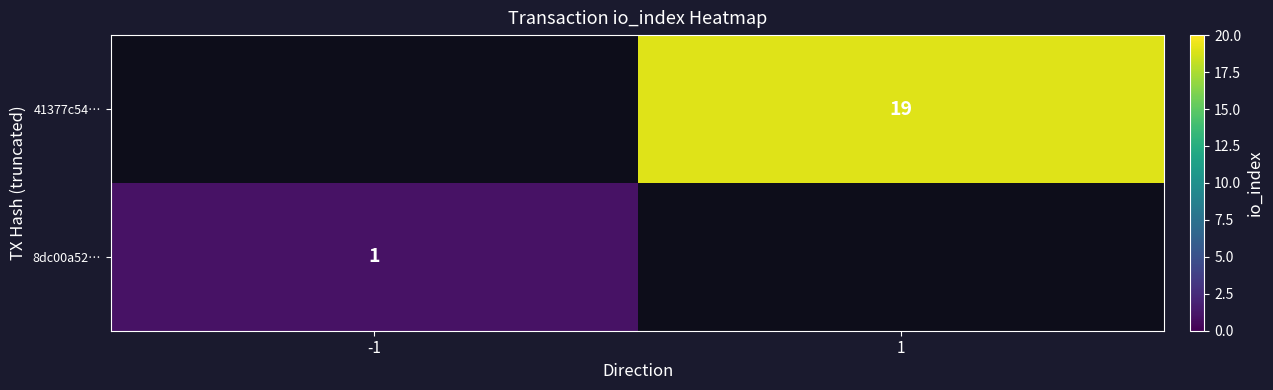

The 8dc00a52… series shows 1 at -1. True or false?

True